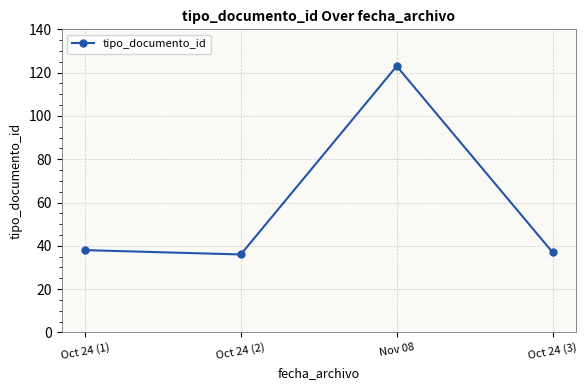

What is the greatest value displayed?

123